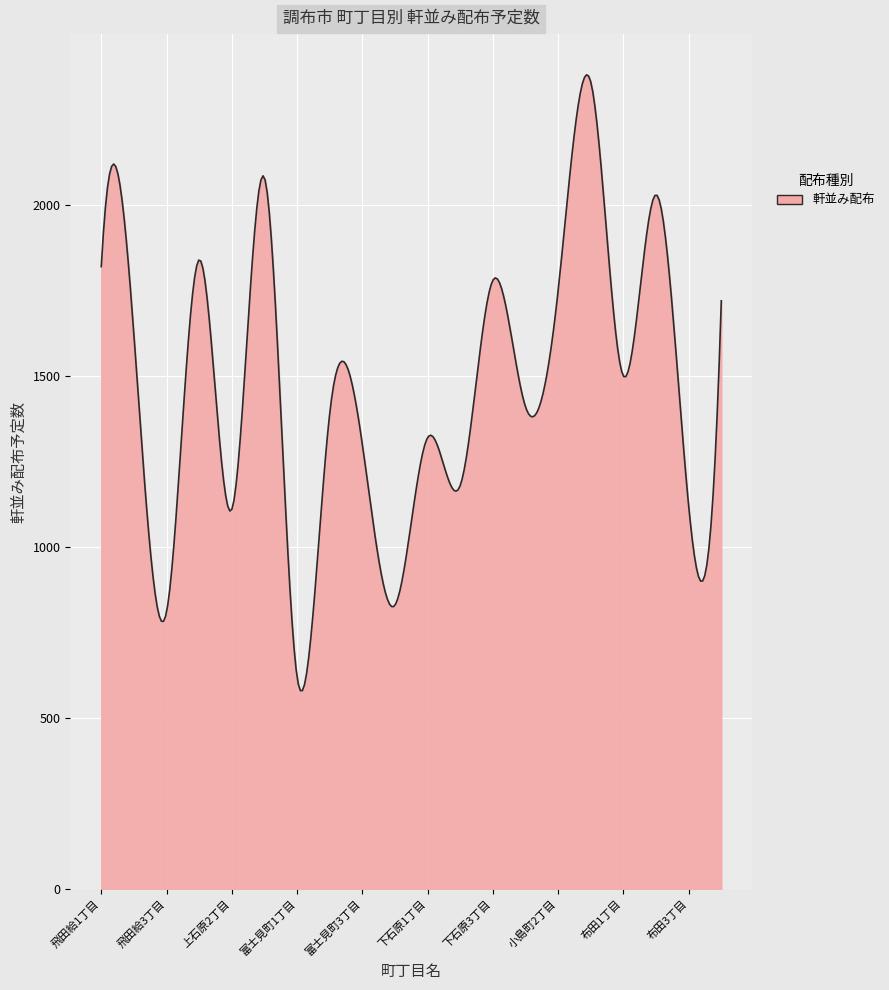

What is the greatest value displayed?

2380.8